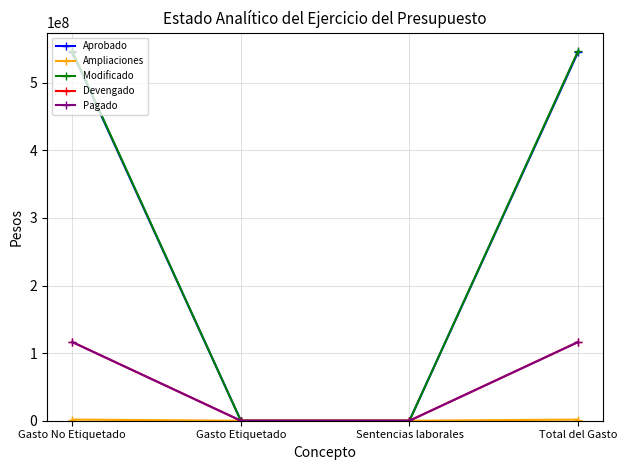

Which series changed the most between Gasto No Etiquetado and Sentencias laborales?

Modificado